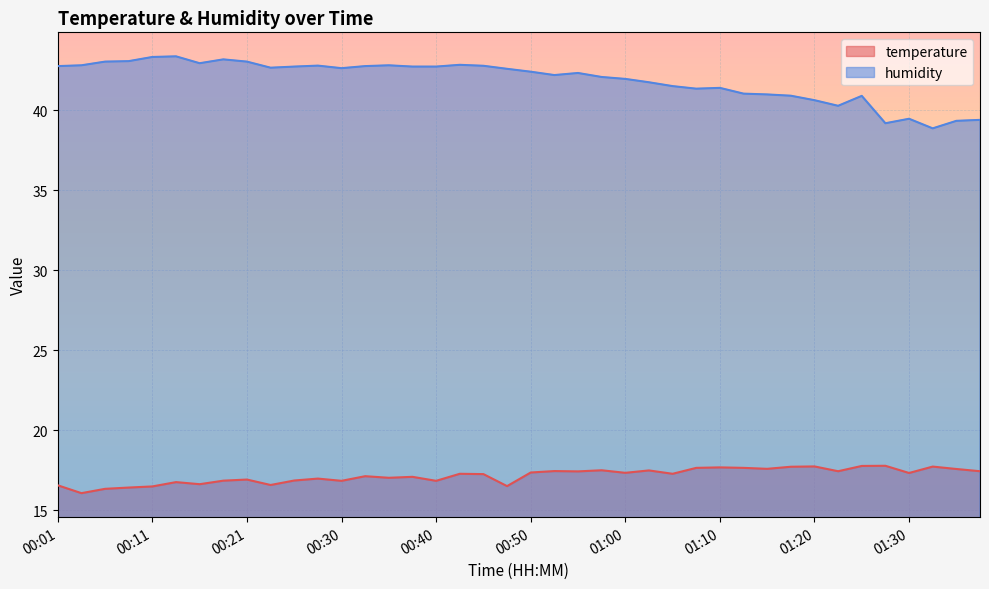

At which category is the sum across all series the highest?

00:13